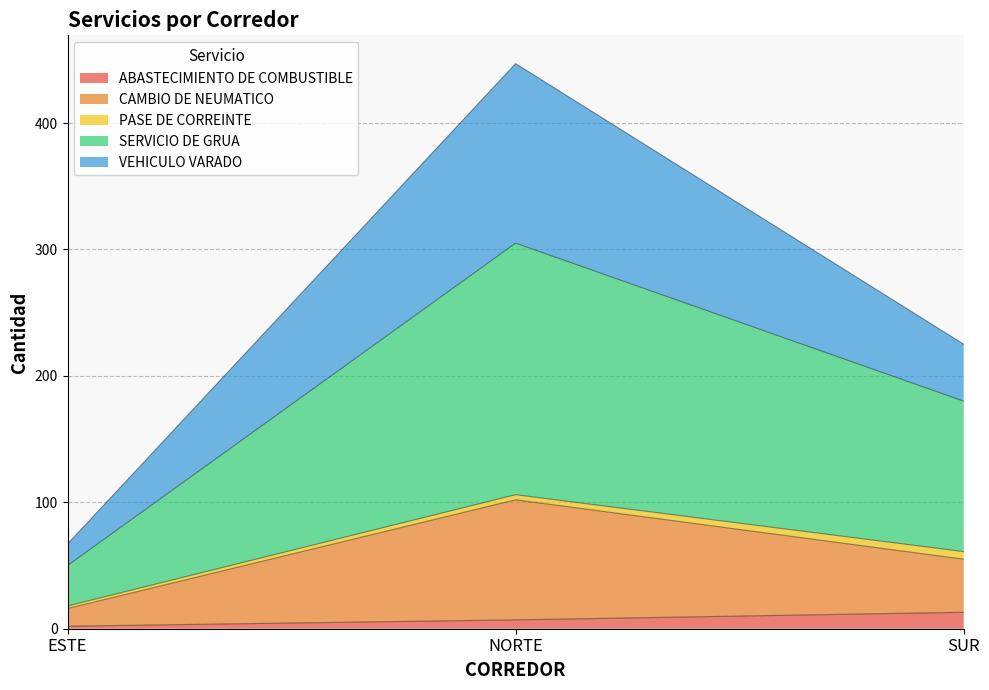

At which category is the sum across all series the highest?

NORTE